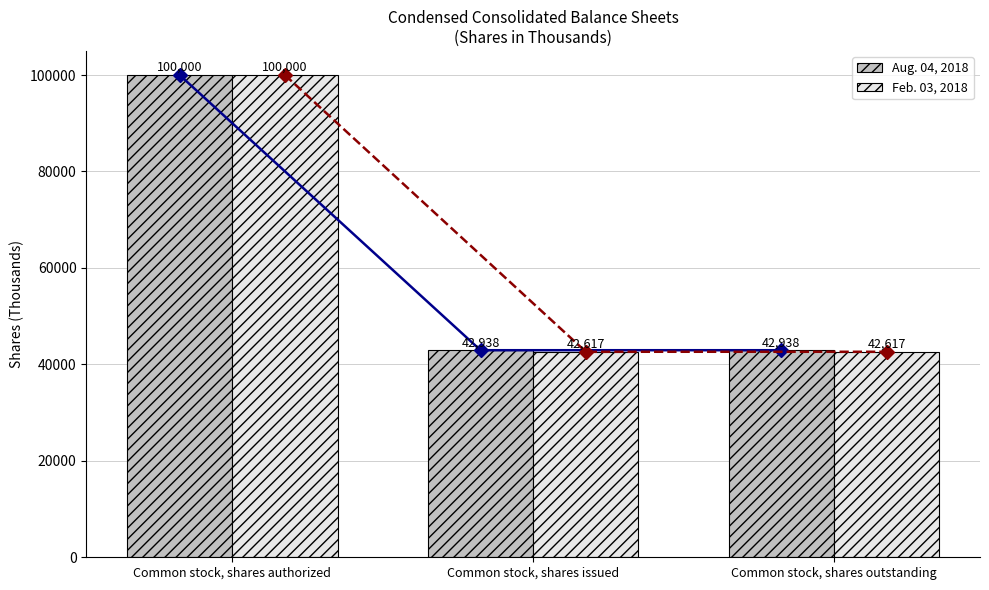

What is the value of the Aug. 04, 2018 bar at the 2nd from the left?

42938